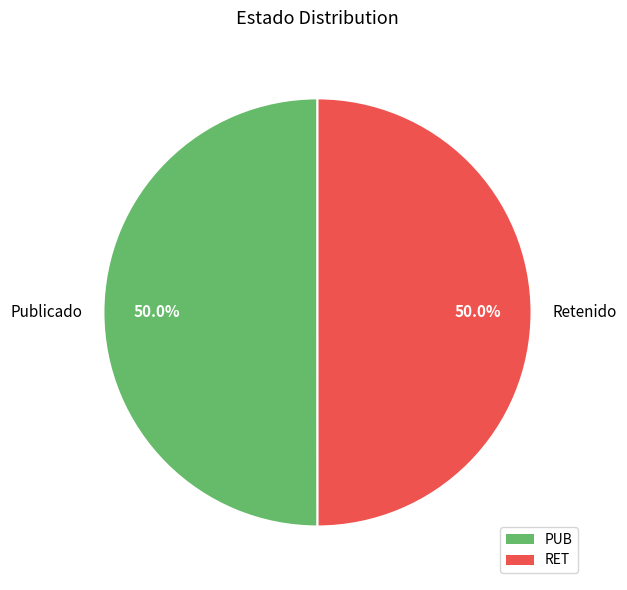

Approximately how many times larger is the value at Retenido compared to Publicado?

1.0